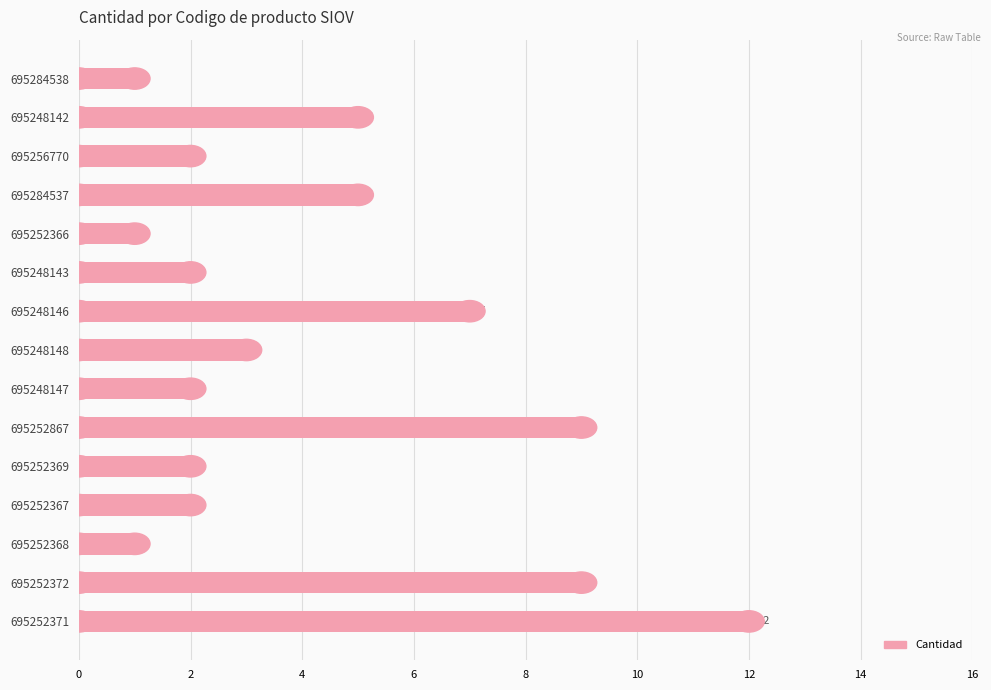

How many data points does each series have?

15